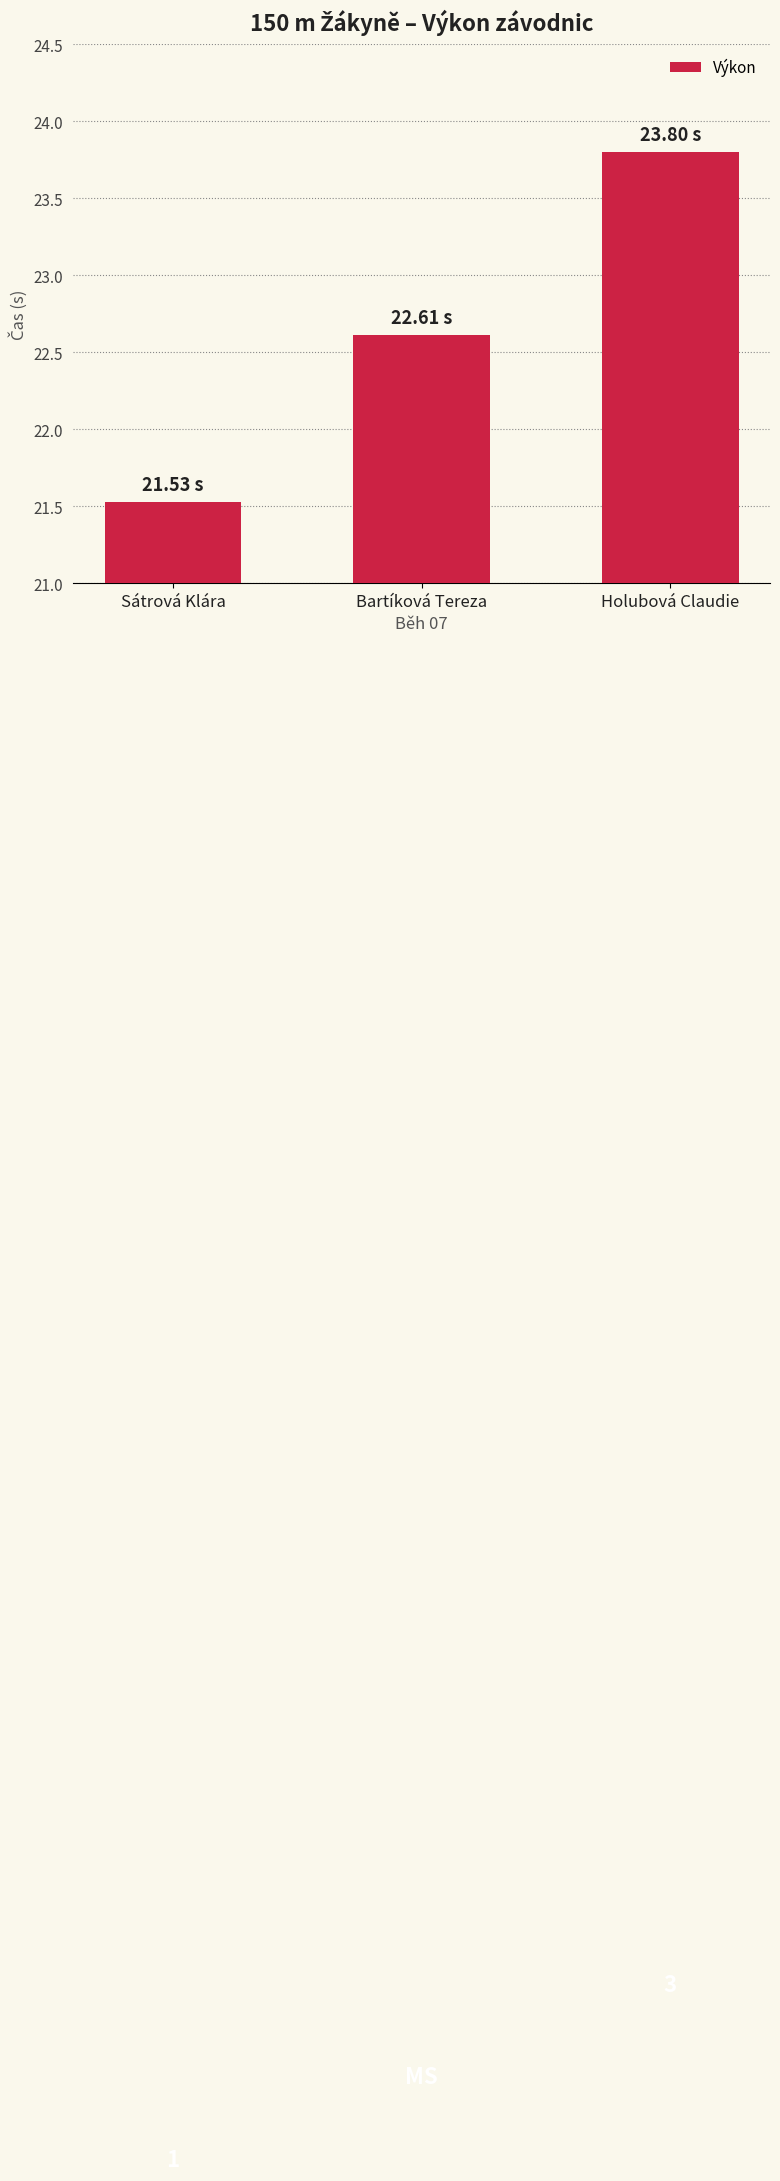

Between Holubová Claudie and Sátrová Klára, which is larger?

Holubová Claudie